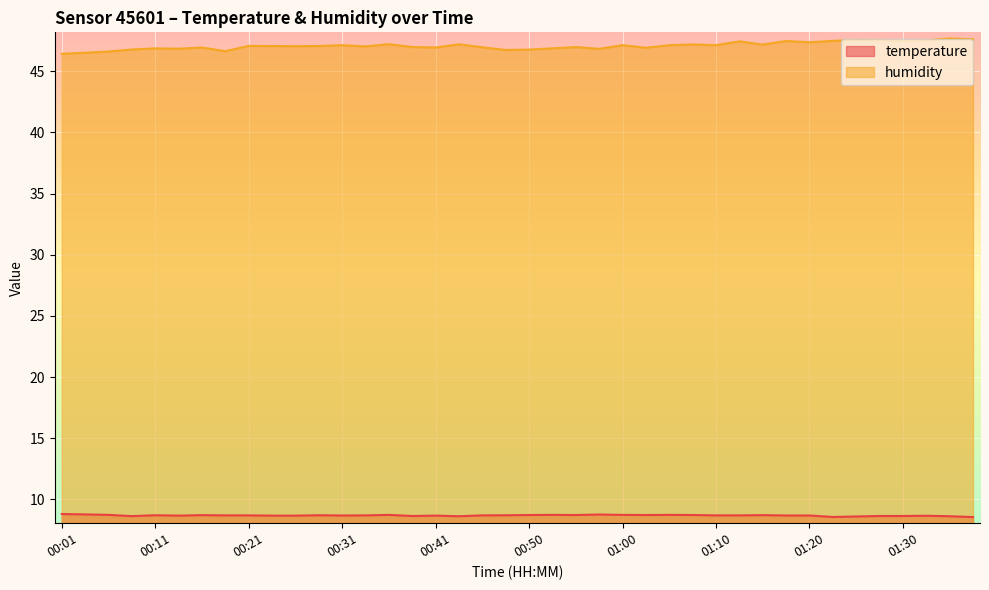

Rank the categories by humidity value from highest to lowest.

01:34, 01:37, 01:25, 01:27, 01:32, 01:22, 01:30, 01:17, 01:13, 01:20, 00:36, 00:43, 01:08, 01:15, 00:31, 01:00, 01:05, 01:10, 00:21, 00:23, 00:28, 00:26, 00:33, 00:38, 00:55, 00:45, 00:16, 00:41, 01:03, 00:11, 00:53, 00:13, 00:58, 00:08, 00:50, 00:48, 00:18, 00:06, 00:03, 00:01